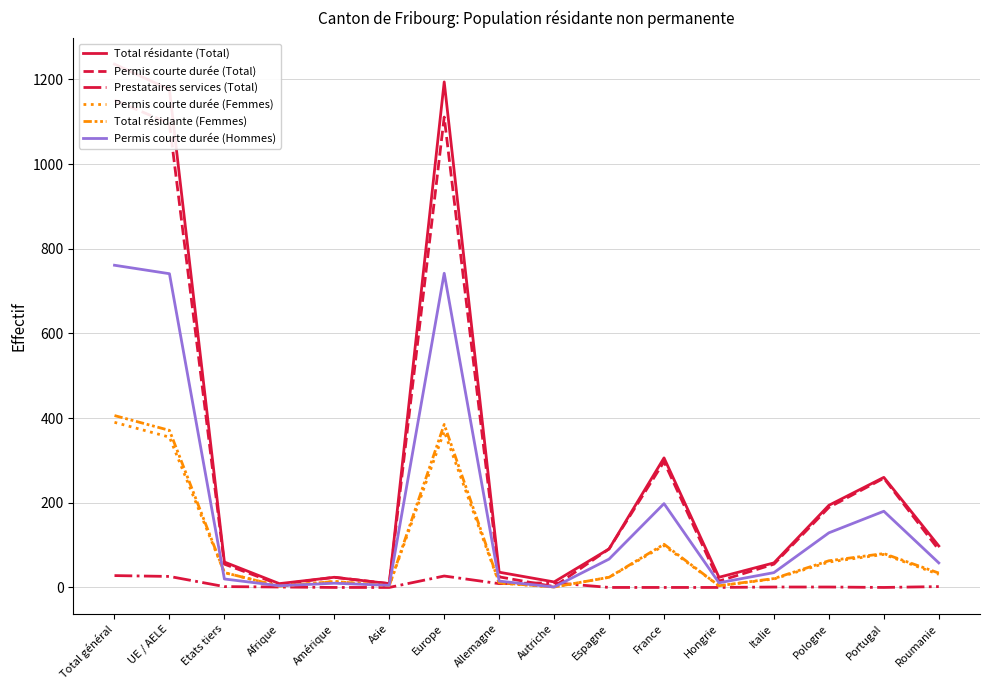

How many values in Prestataires services (Total) are above zero?

10